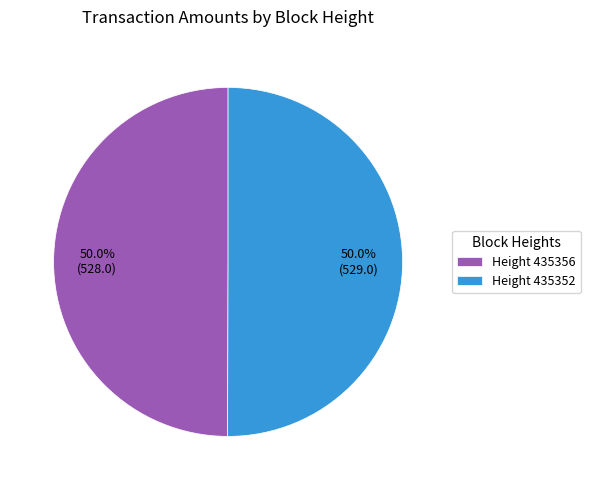

What percentage do Height 435356 and Height 435352 together represent?

100.0%